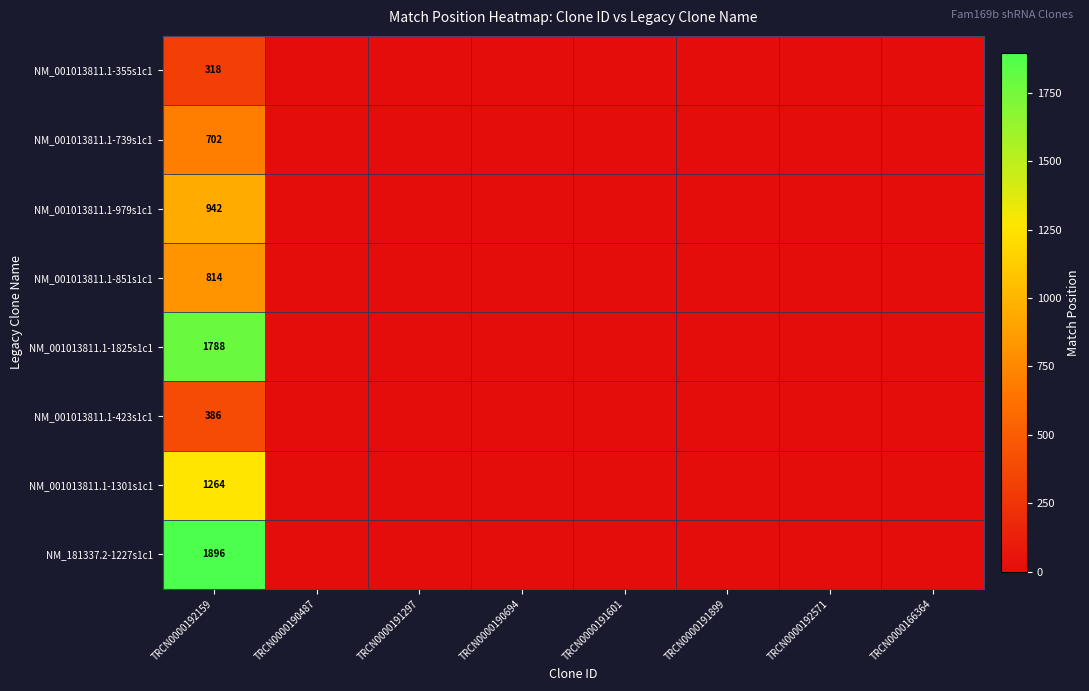

At which category is the sum across all series the highest?

TRCN0000192159